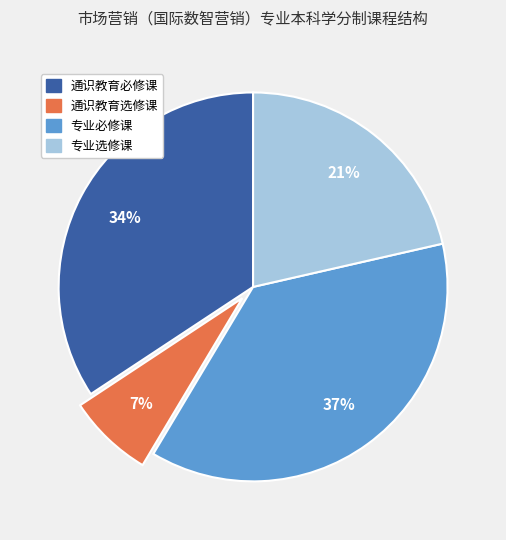

Which has a higher value, 通识教育选修课 or 专业必修课?

专业必修课